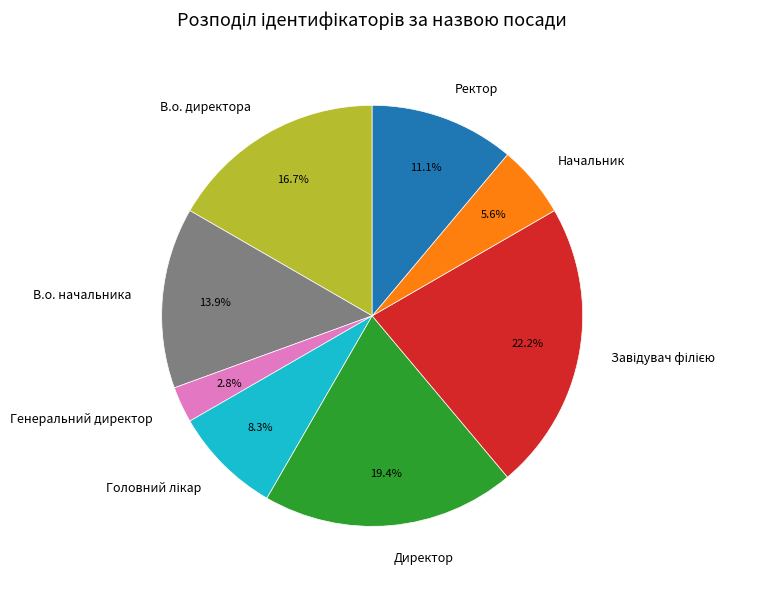

To the nearest percent, what is the difference between the largest and smallest slice percentages?

19%